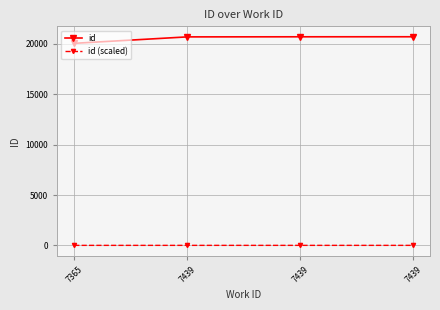

The id (scaled) series shows 6.1 at 7439. True or false?

False